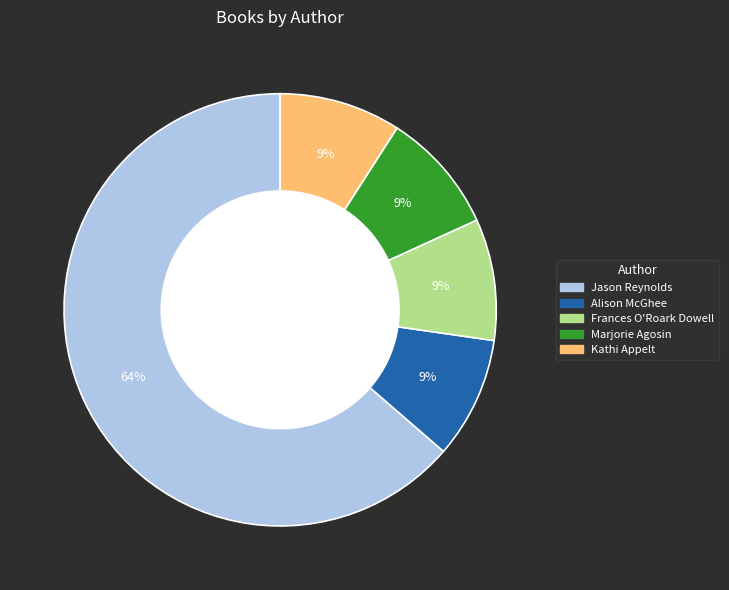

Is there any slice that represents more than half of the pie?

Yes